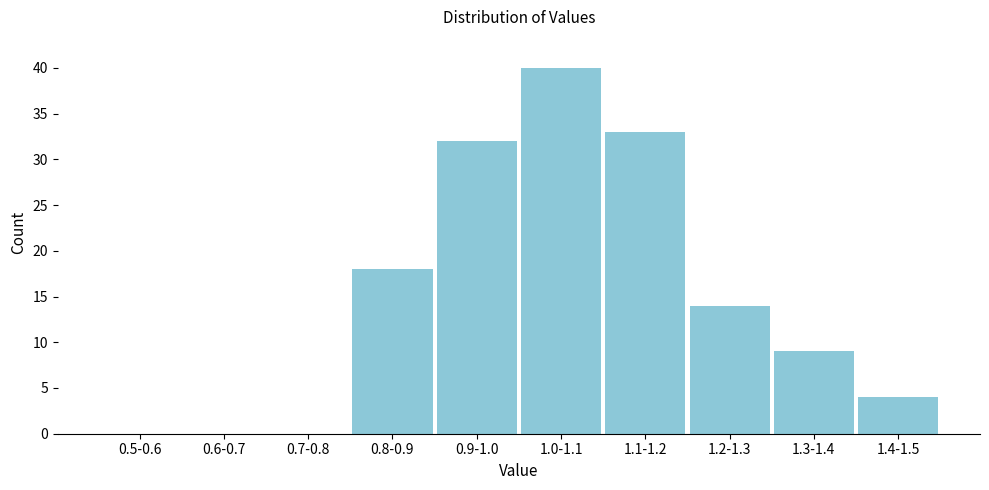

Reading left to right, extract all data points from this chart.

0.5-0.6=0	0.6-0.7=0	0.7-0.8=0	0.8-0.9=18	0.9-1.0=32	1.0-1.1=40	1.1-1.2=33	1.2-1.3=14	1.3-1.4=9	1.4-1.5=4